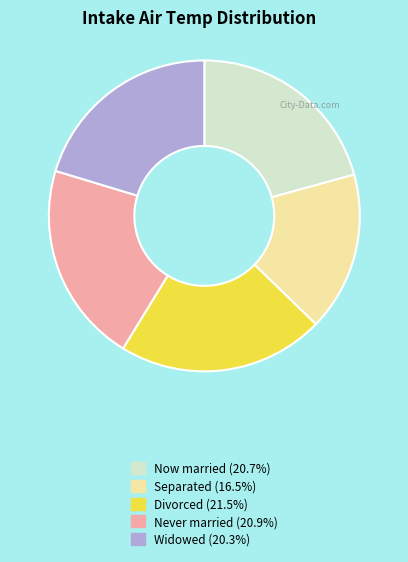

Does any single category account for the majority?

No